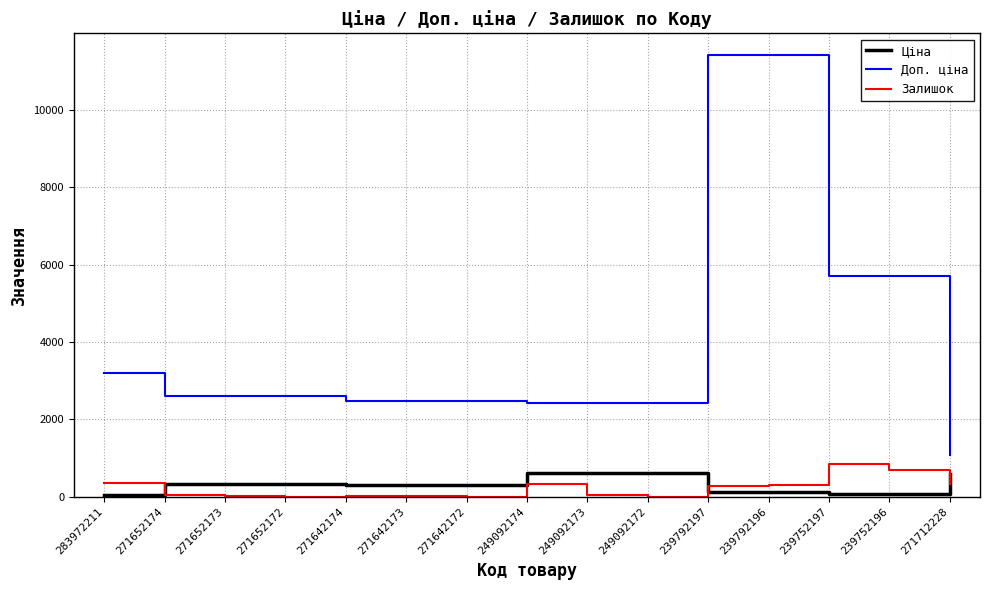

What position from the right is 249092173?

7